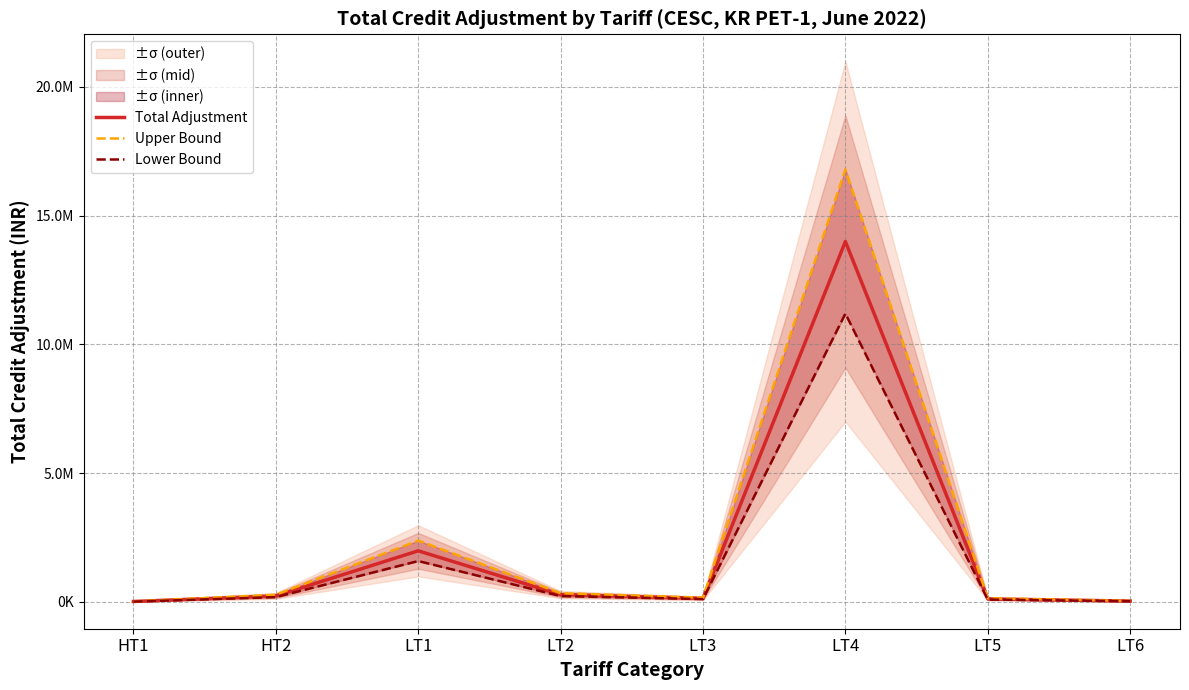

What is the minimum value for Upper Bound?

19441.2